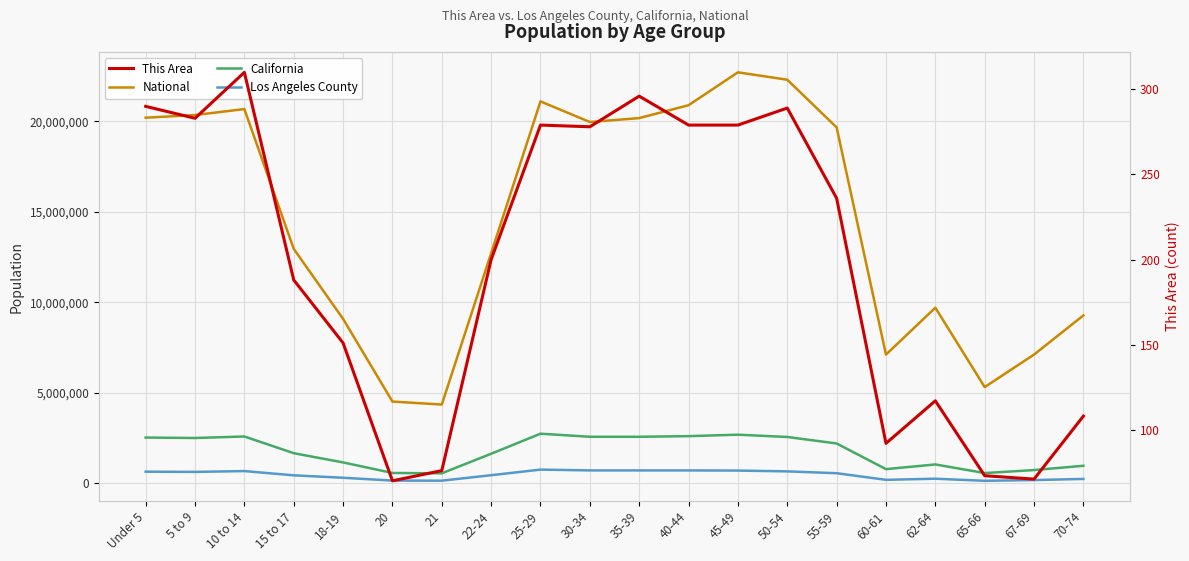

Is it true that Los Angeles County equals 662205 at 50-54?

True